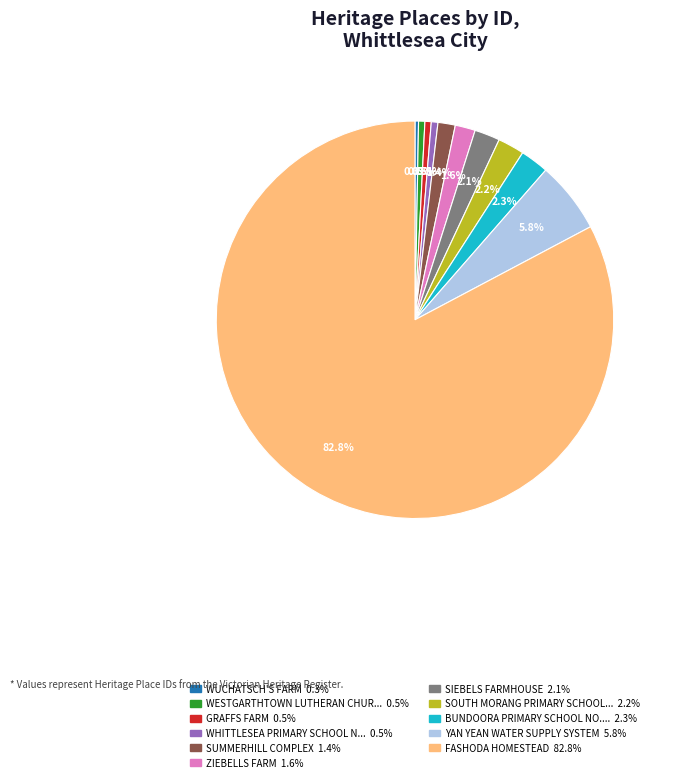

Does any single category account for the majority?

Yes